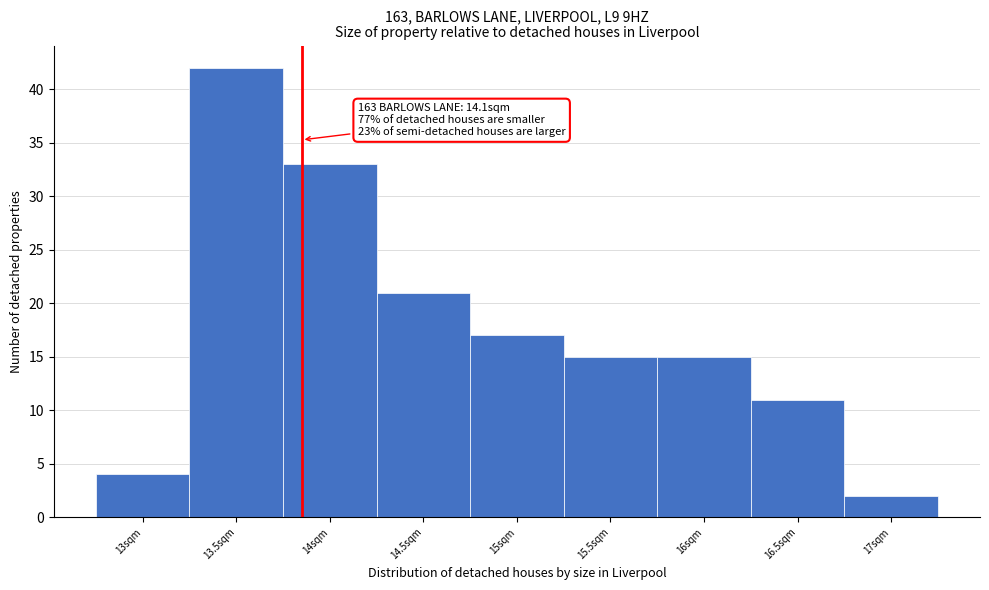

Reading right to left, transcribe all the data shown in this chart.

2	11	15	15	17	21	33	42	4